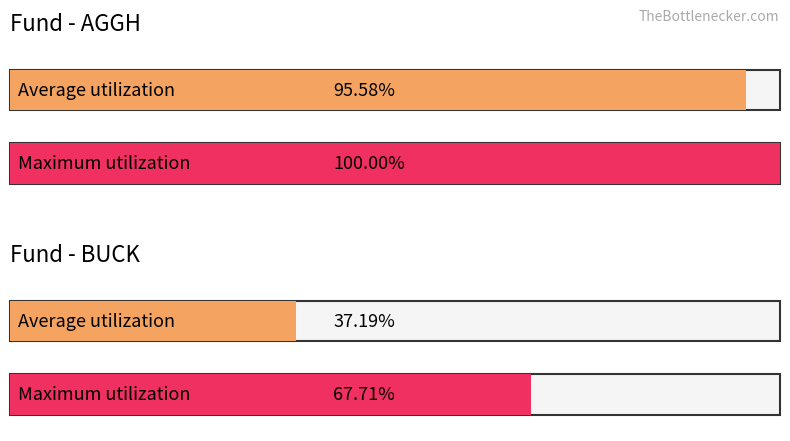

True or false: Average utilization has a value of 0.6 at BUCK.

False